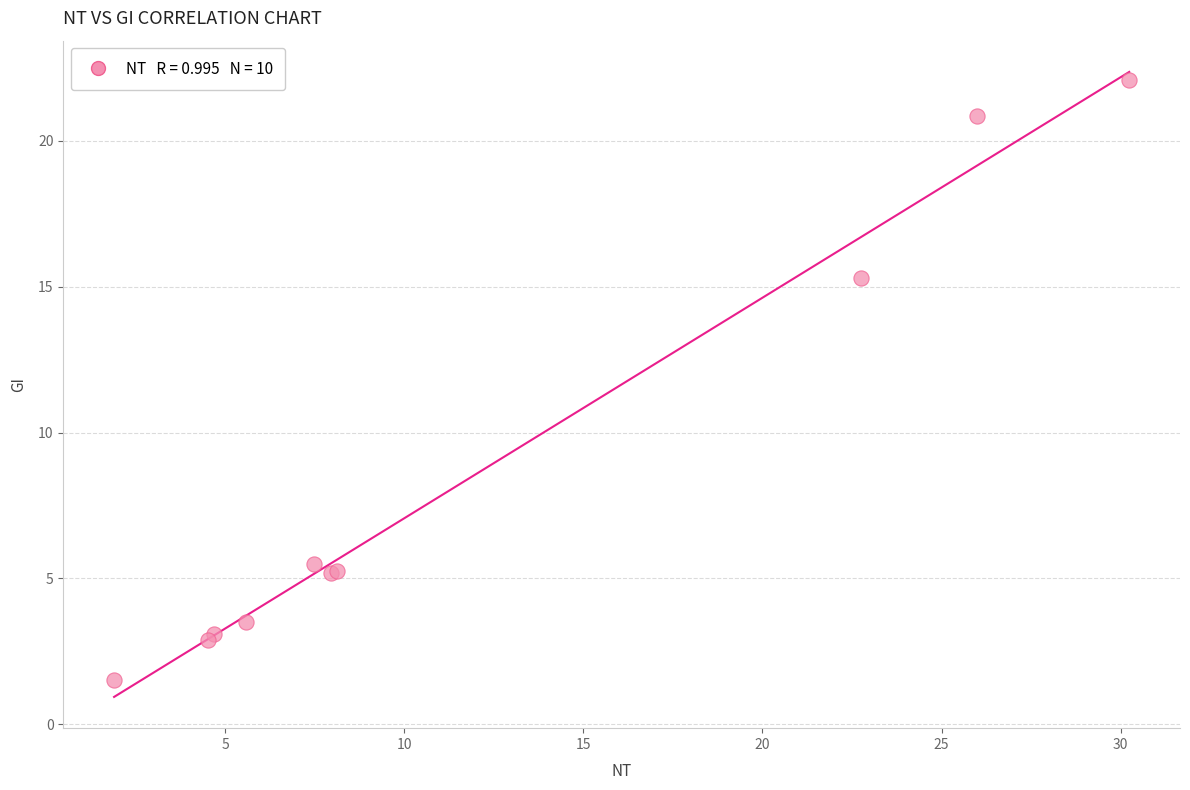

What Y value in the scatter plot is closest to 11?

15.3